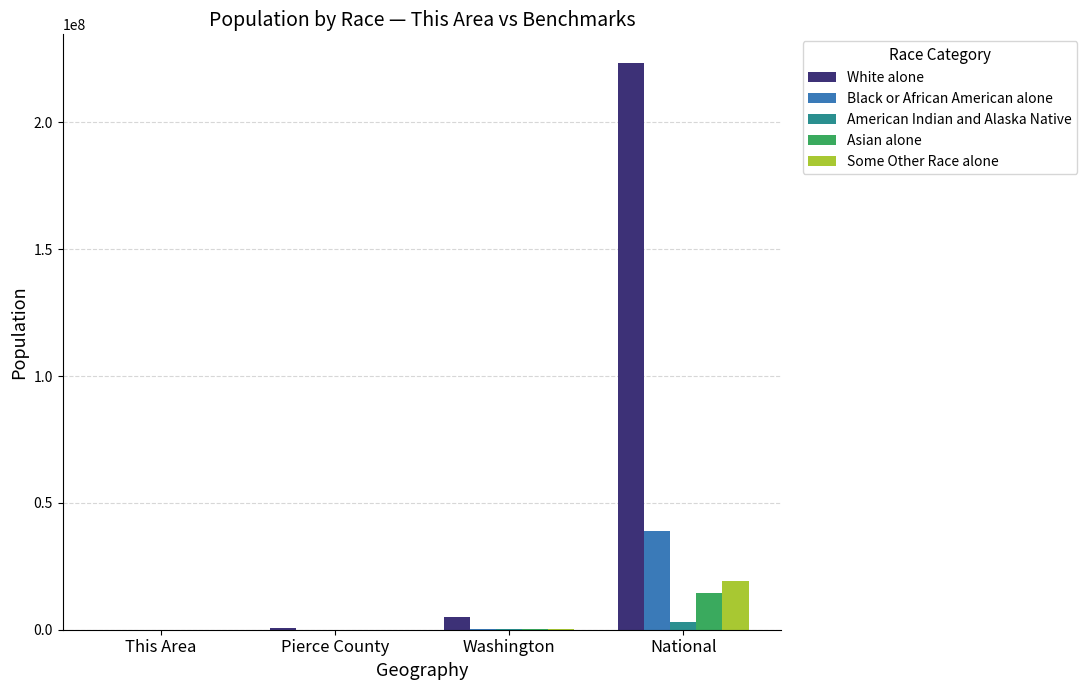

What is the greatest value displayed?

223553265